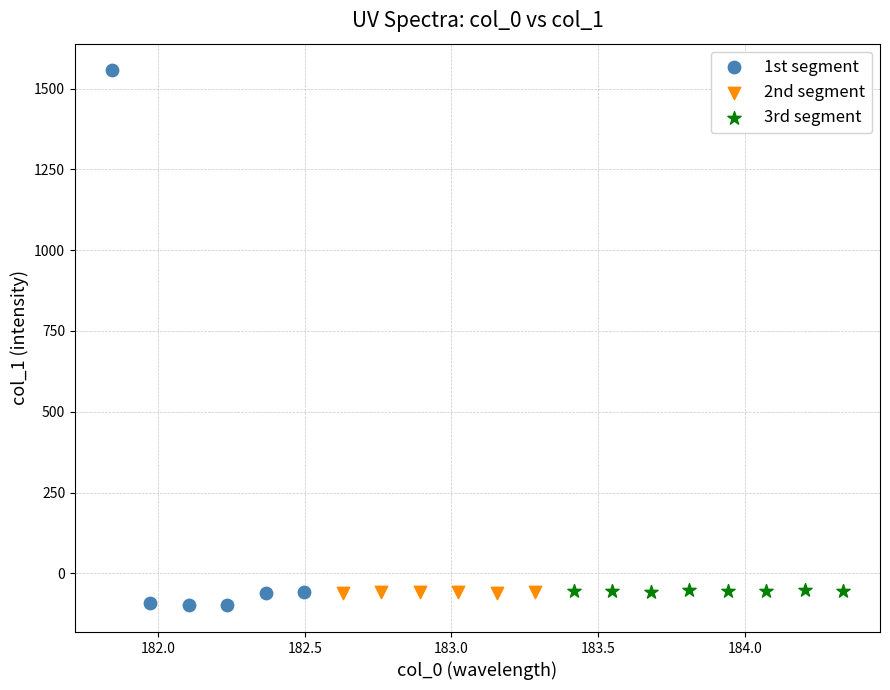

Which series reaches the maximum Y coordinate?

1st segment